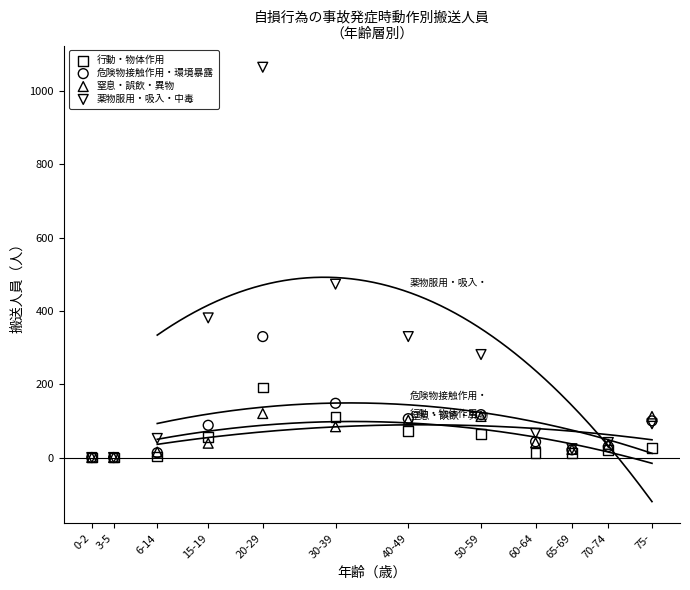

Which series has the largest Y range (max minus min)?

薬物服用・吸入・中毒